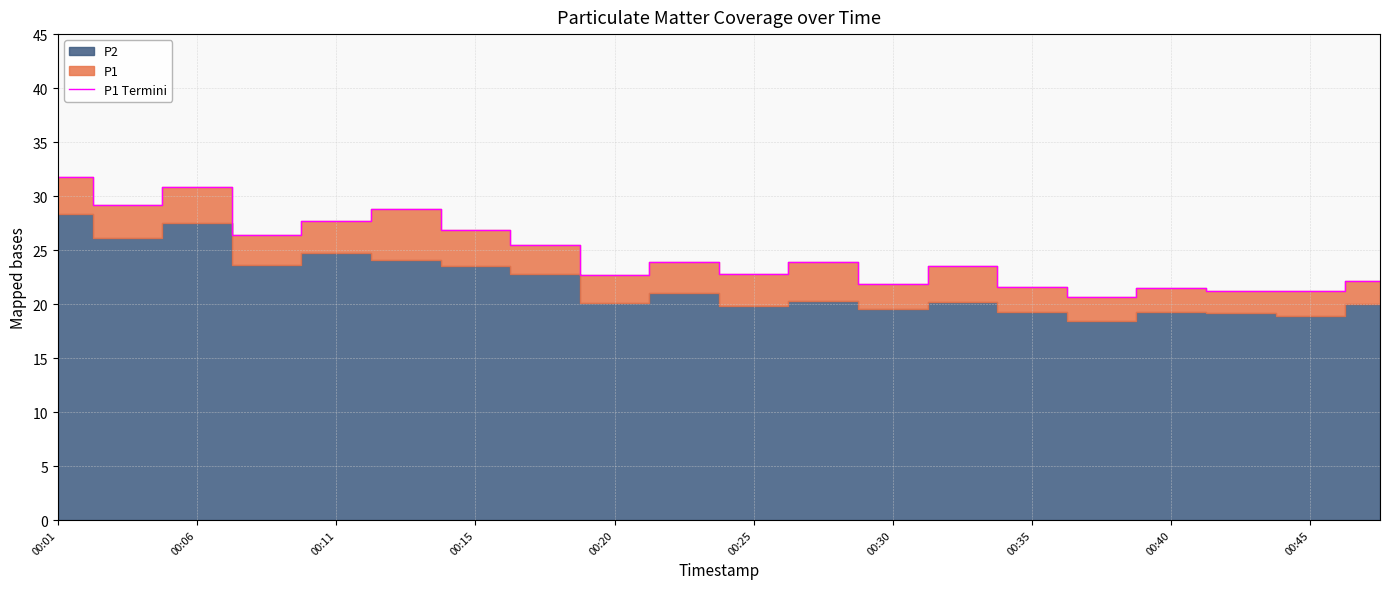

Reading left to right, extract all data points from this chart.

31.7	29.1	30.9	26.4	27.7	28.8	26.9	25.5	22.6	23.9	22.8	23.9	21.9	23.5	21.6	20.6	21.5	21.2	21.2	22.1